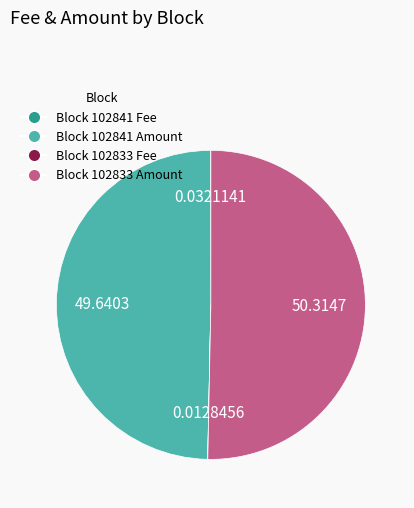

Does any single category account for the majority?

Yes